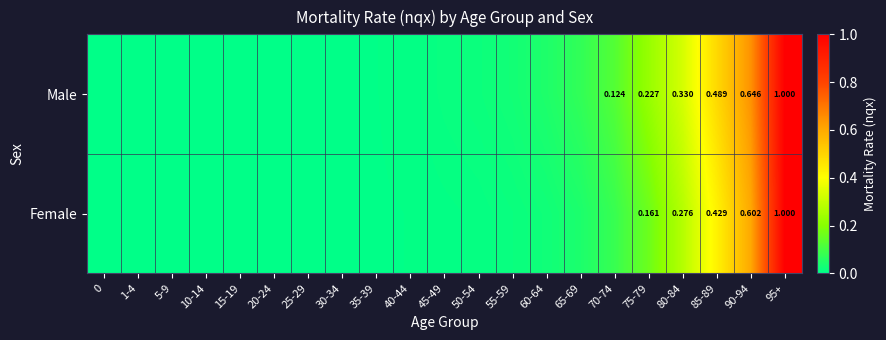

What is the total value across all series at 85-89?

0.9